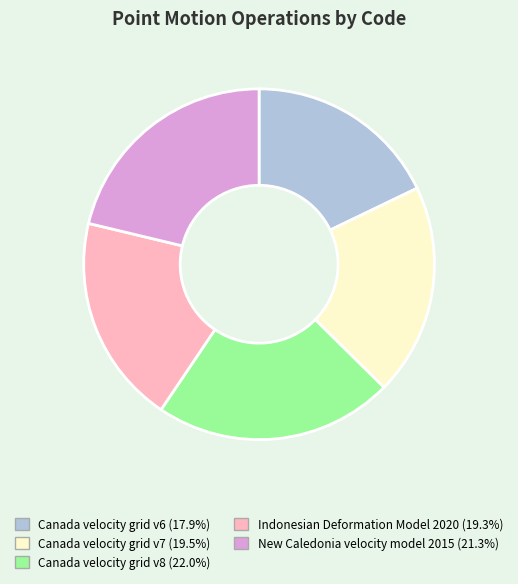

True or false: Canada velocity grid v6 accounts for 32% of the total.

False